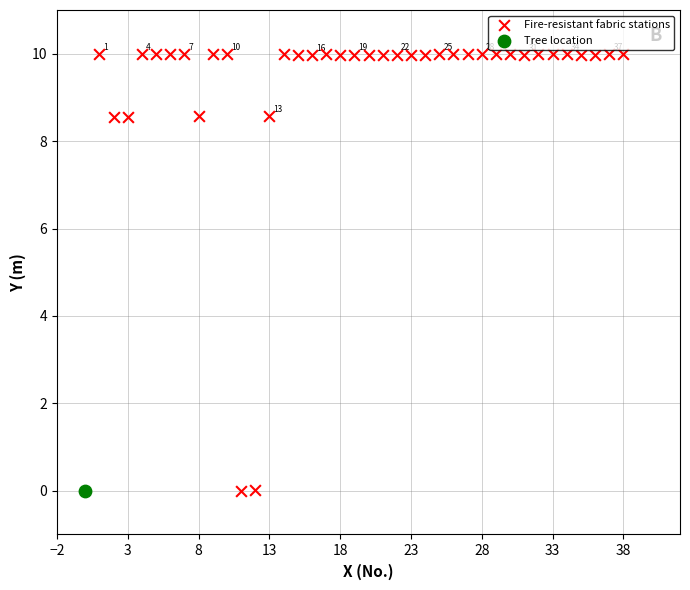

What are all the series names shown in the legend?

Fire-resistant fabric stations, Tree location